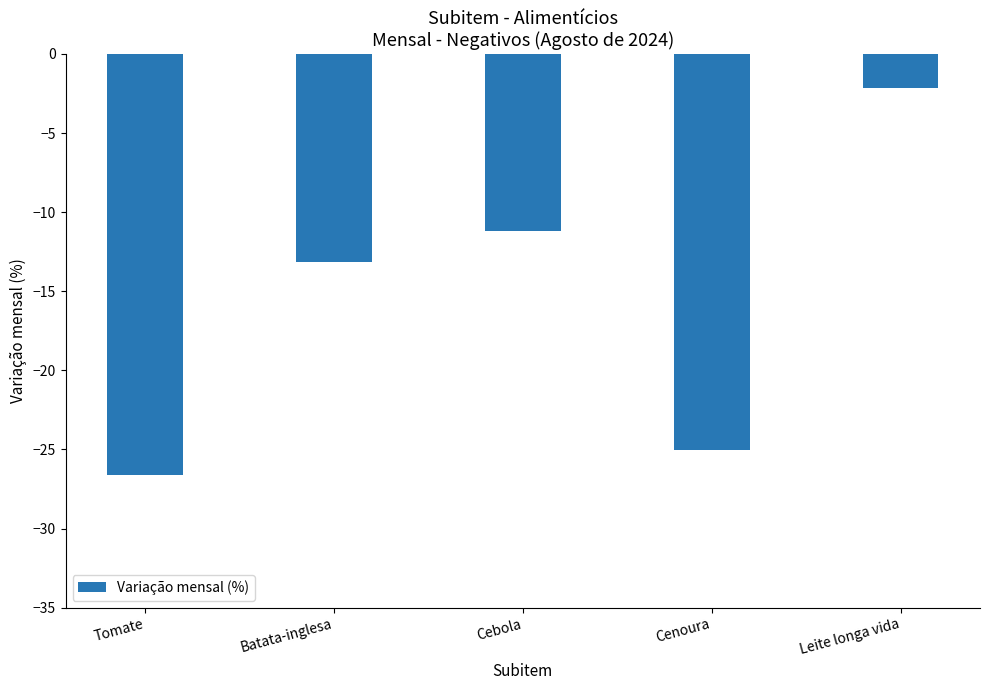

How many data points are above -13?

2